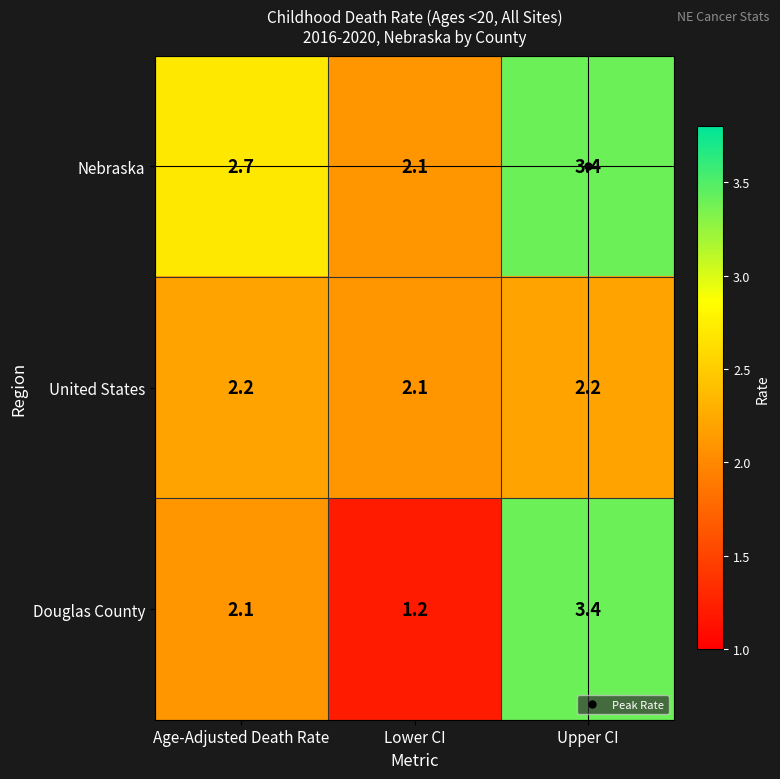

Which category has the lowest value across all series?

Lower CI